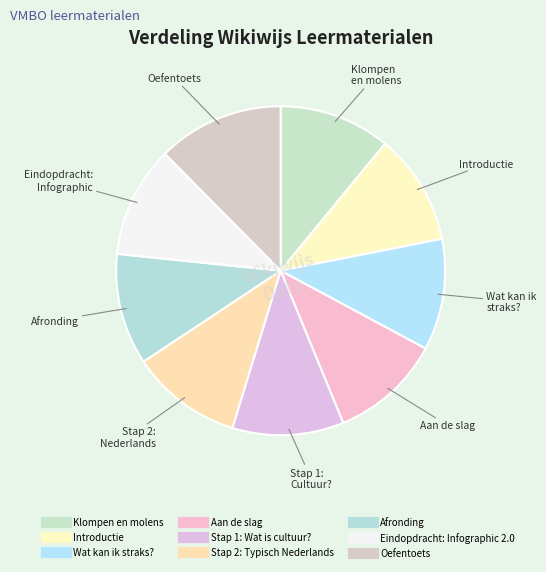

What portion of the pie excludes Introductie?

89.1%